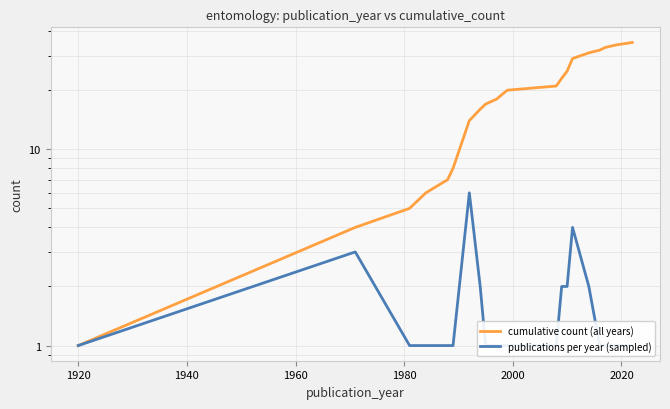

What is the lowest value of the cumulative count (all years) series?

1